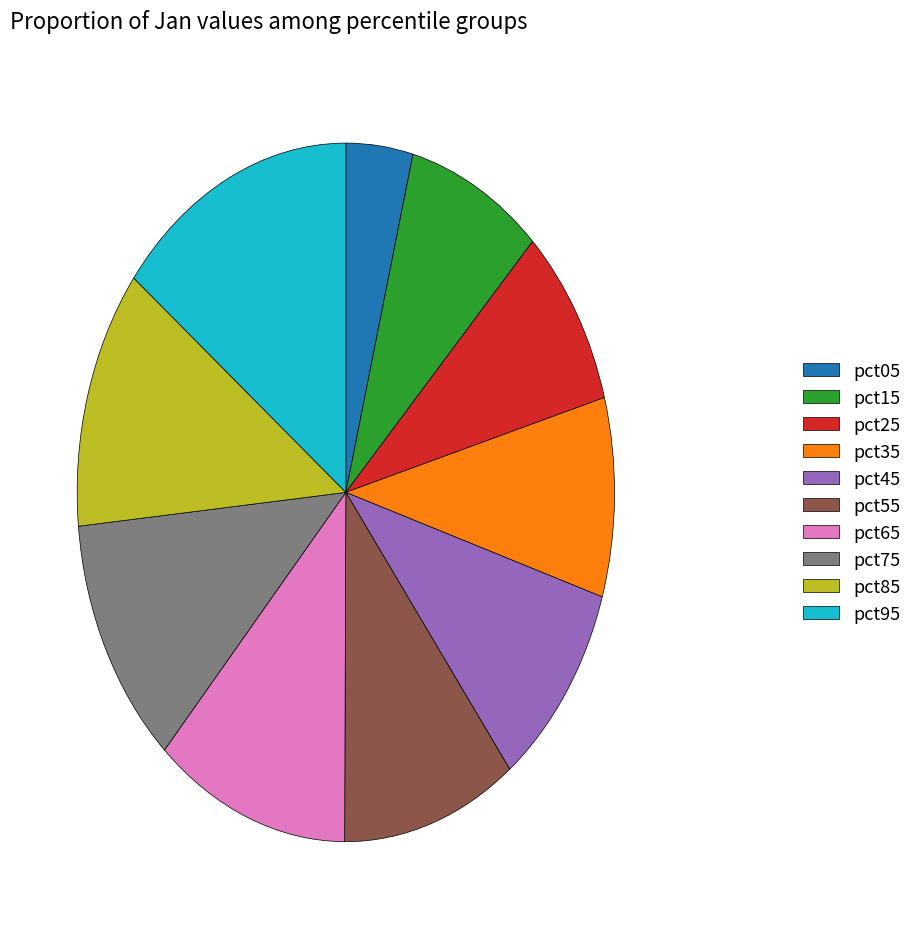

Which category has the smallest portion of the pie?

pct05